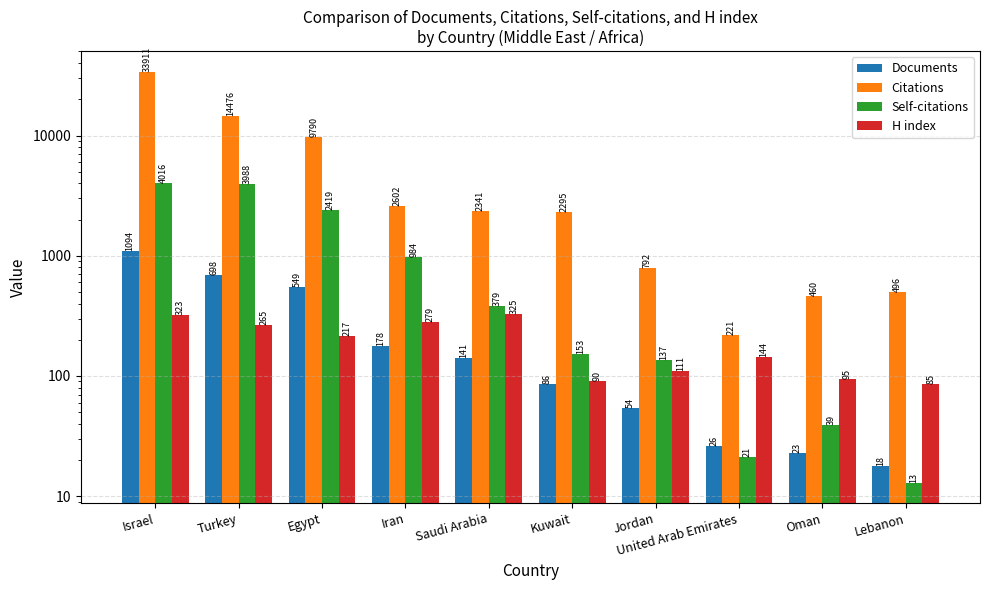

Which series changed the most between Saudi Arabia and Jordan?

Citations